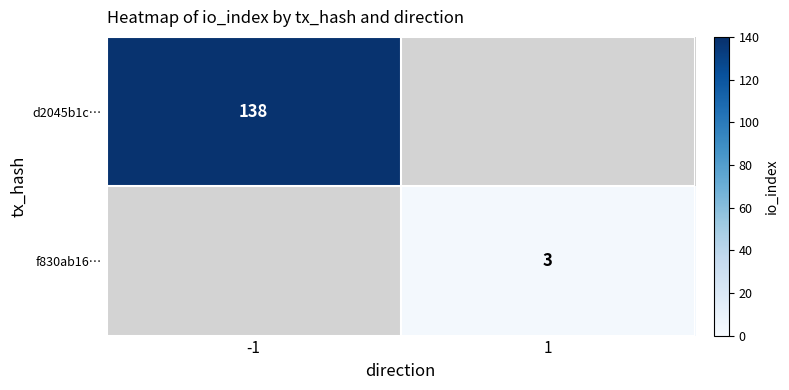

True or false: f830ab16… has a value of 4 at 1.

False